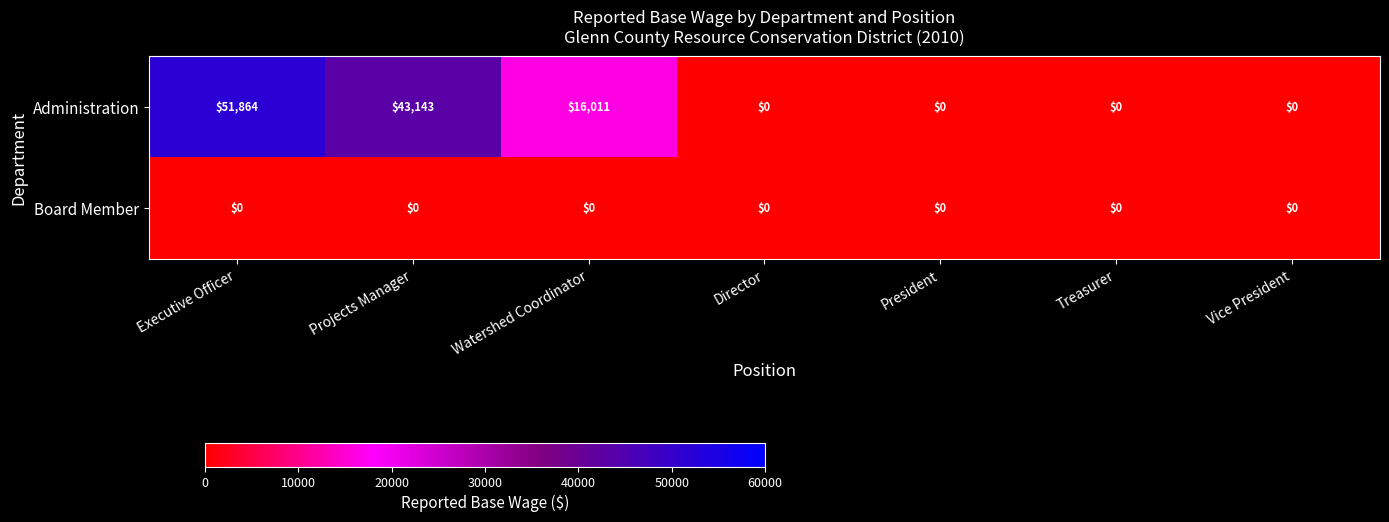

Which series has the widest spread of values?

Administration